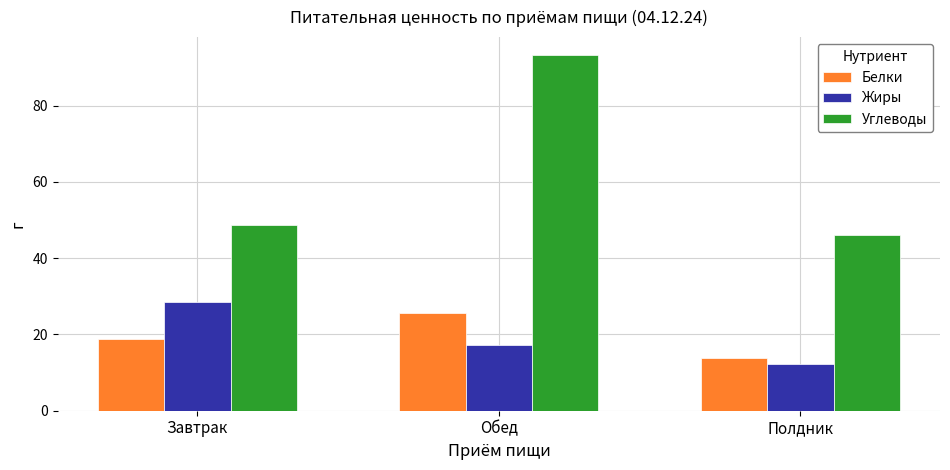

At which category is the sum across all series the highest?

Обед